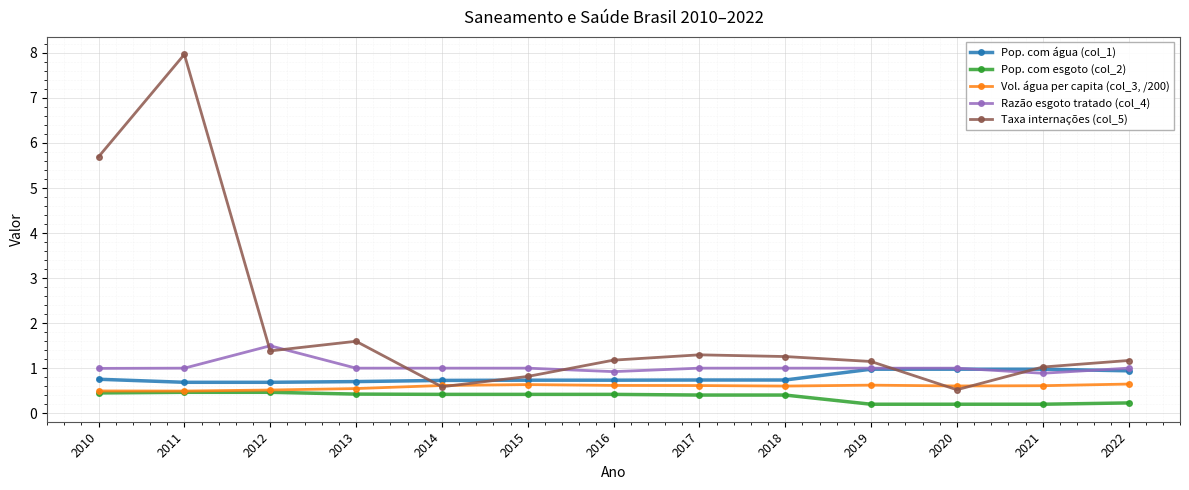

True or false: Razão esgoto tratado (col_4) has a value of 1.0 at 2018.

True